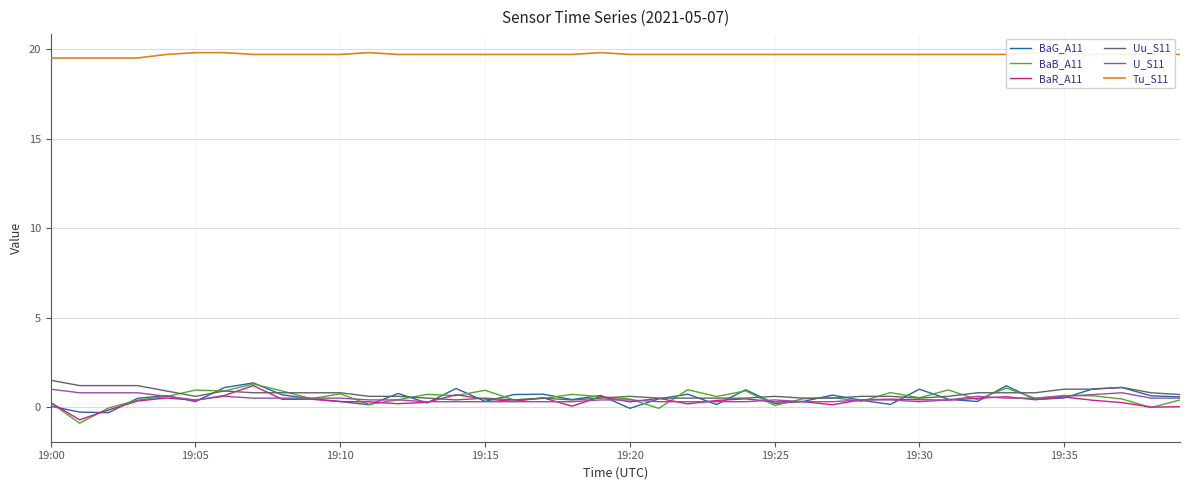

What is the highest value of the BaG_A11 series?

1.4